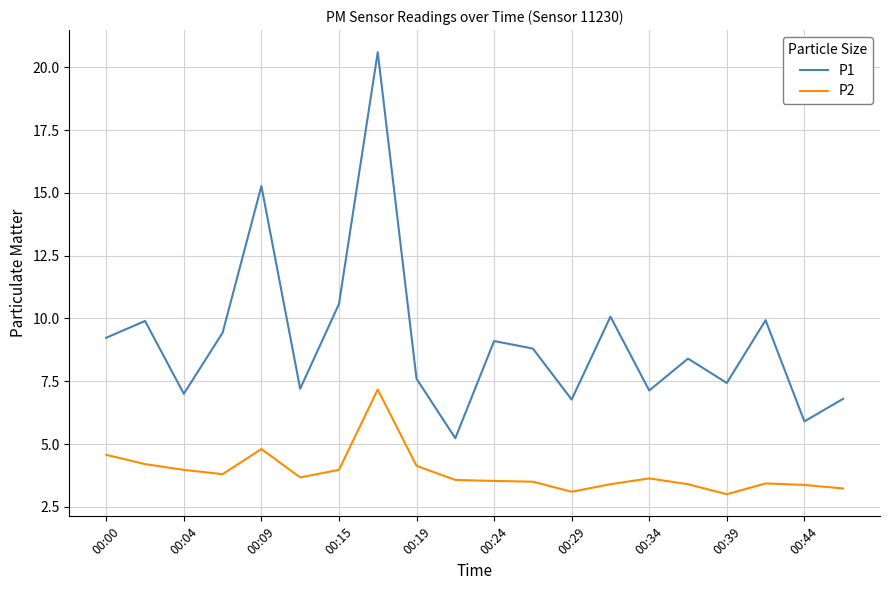

True or false: P2 and P1 intersect in this chart.

False